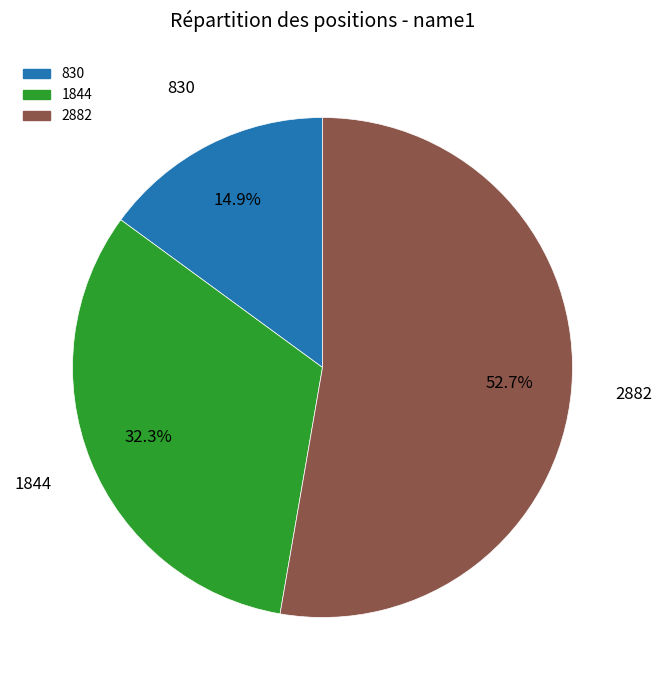

What is the largest slice in the pie chart?

2882